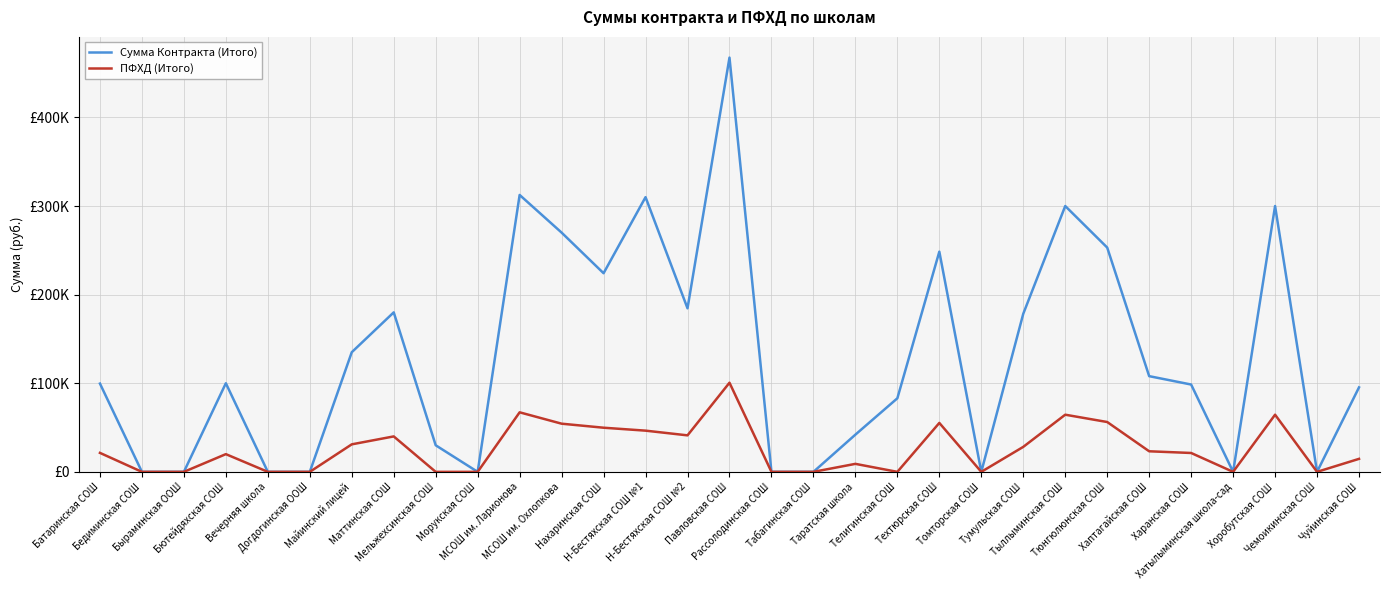

What is the label of the 30th point from the left?

Чемоикинская СОШ